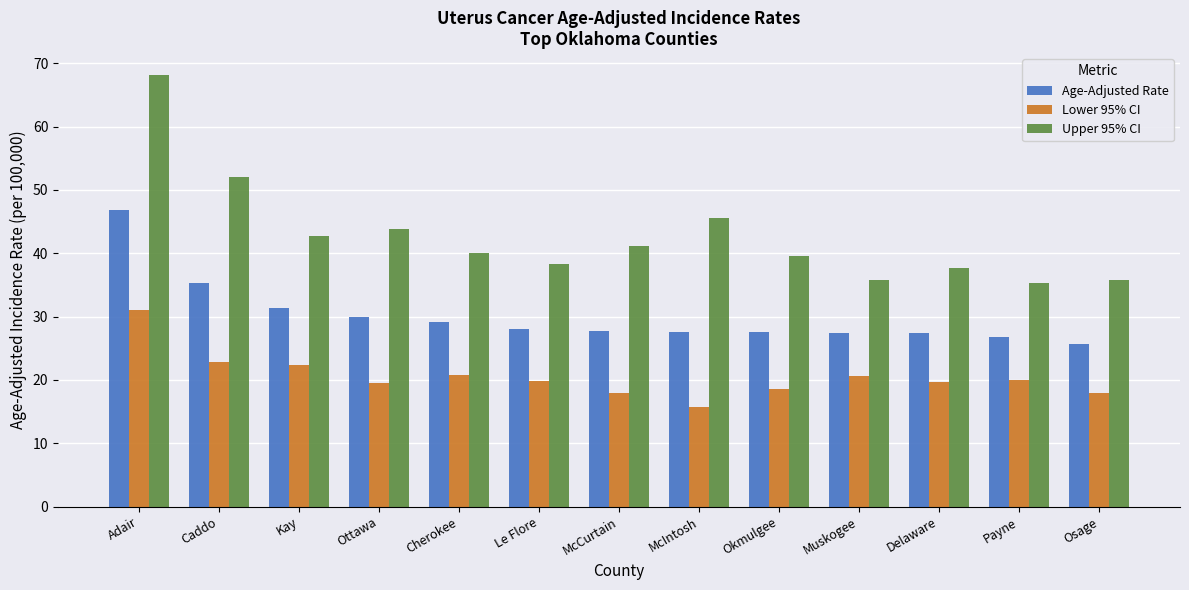

Where does the Upper 95% CI series first go above 40?

Adair